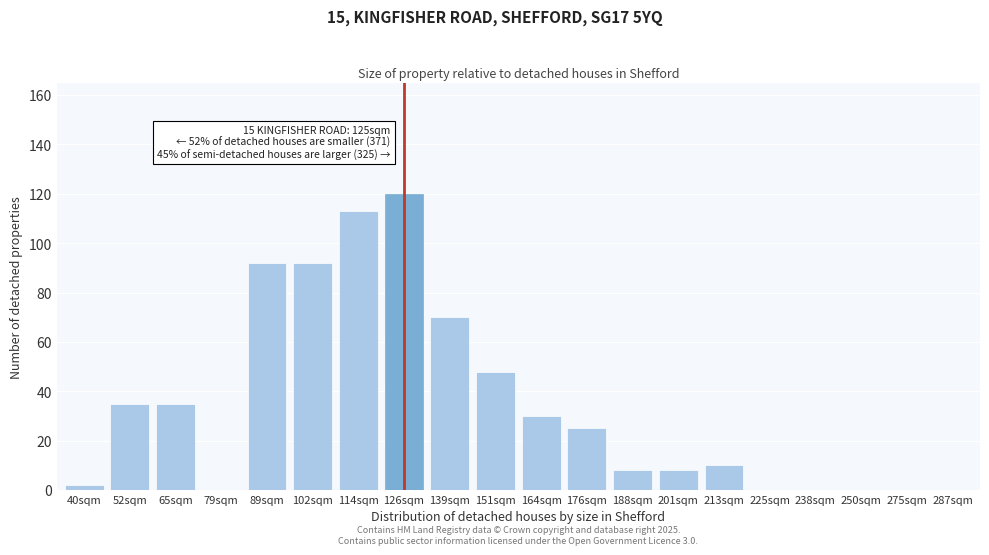

Reading left to right, extract all data points from this chart.

40sqm=2	52sqm=35	65sqm=35	79sqm=0	89sqm=92	102sqm=92	114sqm=113	126sqm=120	139sqm=70	151sqm=48	164sqm=30	176sqm=25	188sqm=8	201sqm=8	213sqm=10	225sqm=0	238sqm=0	250sqm=0	275sqm=0	287sqm=0